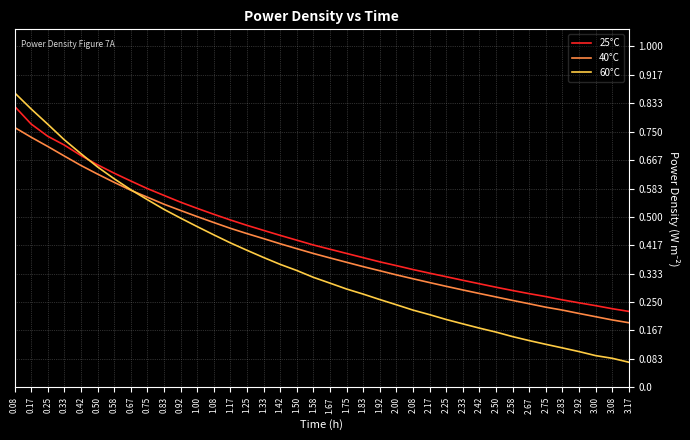

Which series has the largest range (max minus min)?

60°C